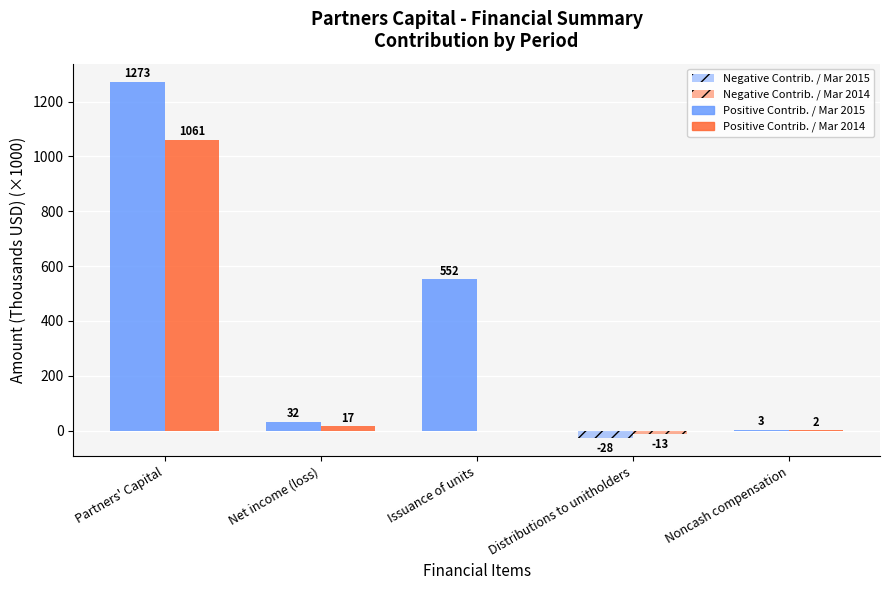

What is the difference between the Positive Contrib. / Mar 2015 values at Issuance of units and Net income (loss)?

519.6